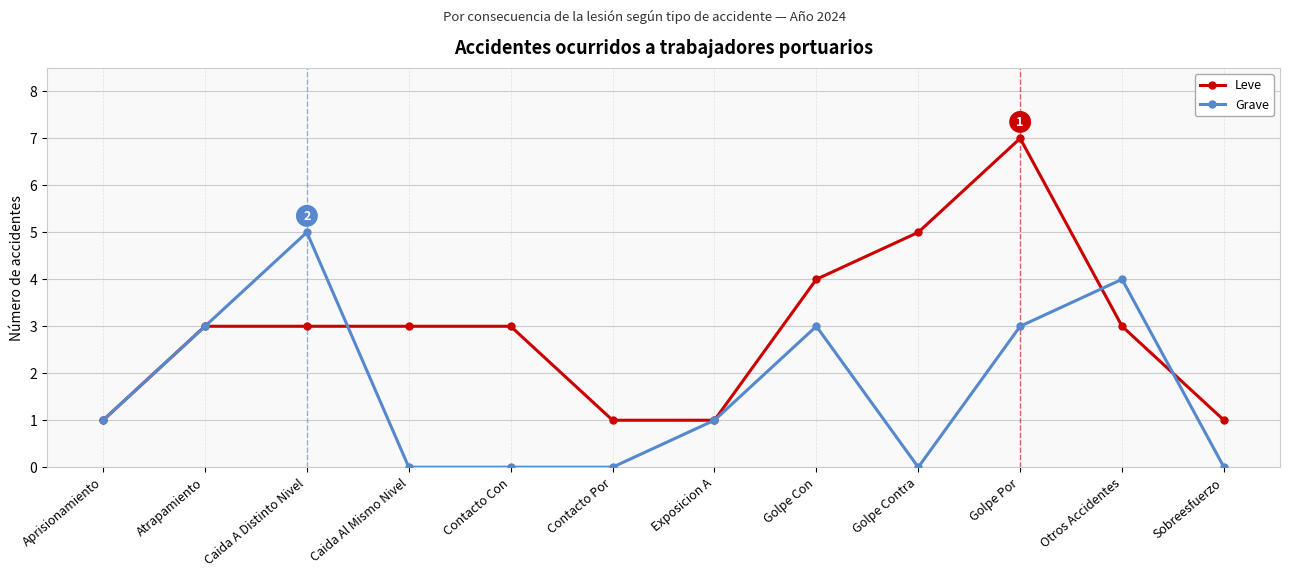

Rank the series by their average value, from lowest to highest.

Grave, Leve